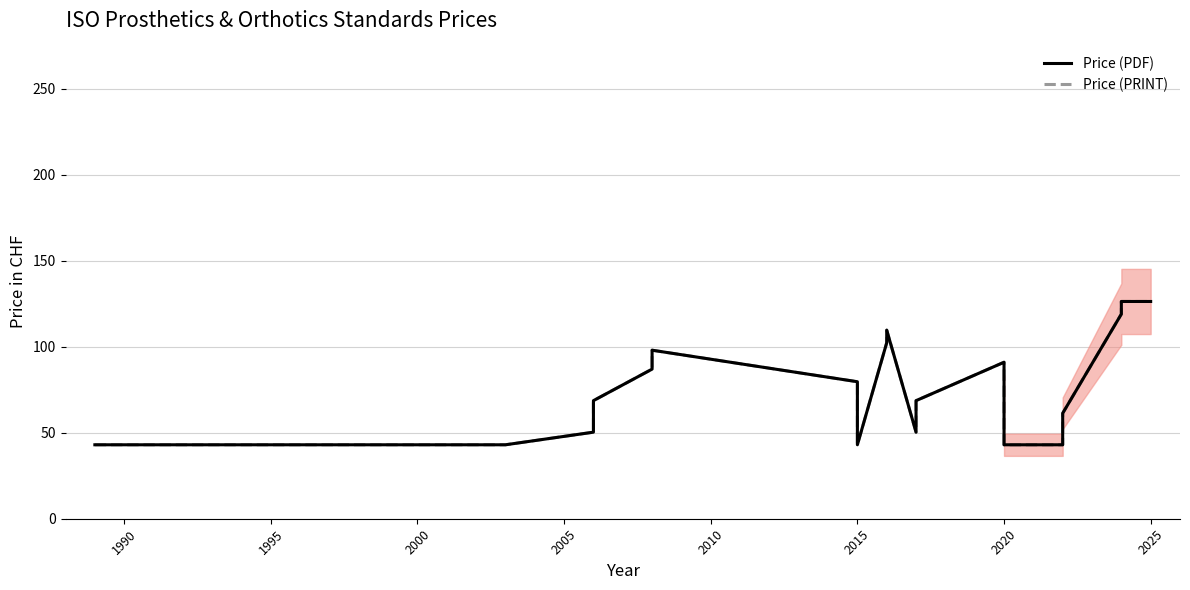

True or false: Price (PDF) has more than 0 interior local peaks.

True